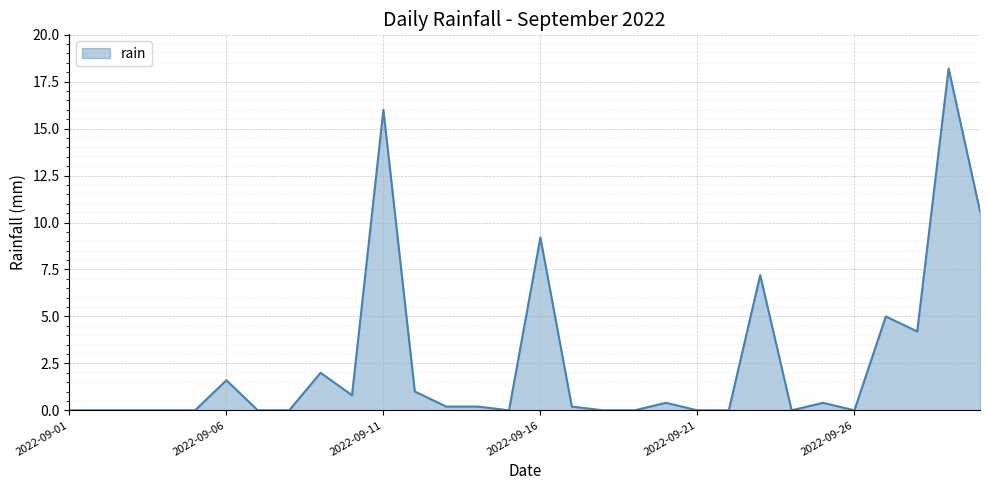

Reading left to right, what are all the values shown in this chart?

0.0	0.0	0.0	0.0	0.0	1.6	0.0	0.0	2.0	0.8	16.0	1.0	0.2	0.2	0.0	9.2	0.2	0.0	0.0	0.4	0.0	0.0	7.2	0.0	0.4	0.0	5.0	4.2	18.2	10.6